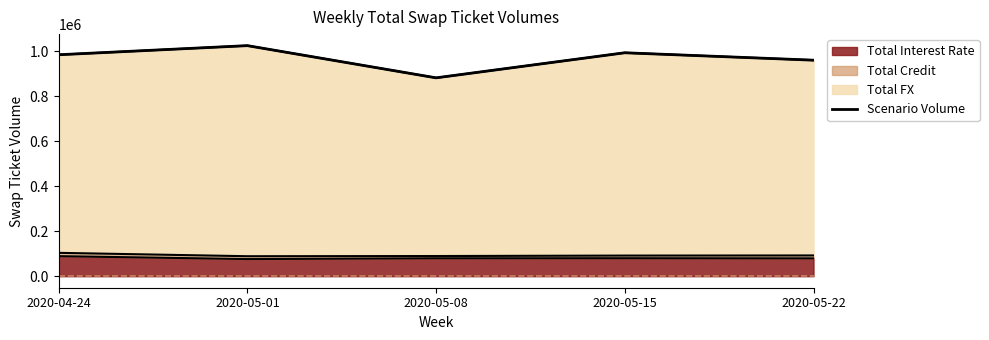

Where is the first local minimum?

2020-05-08